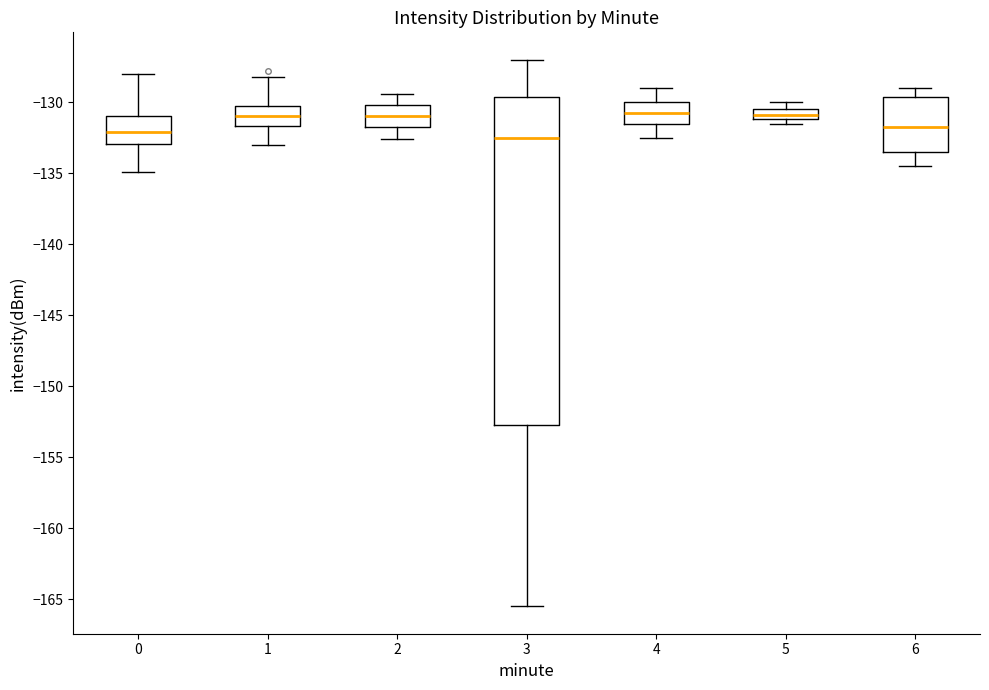

Which box is the tallest, from its lower edge to its upper edge?

3